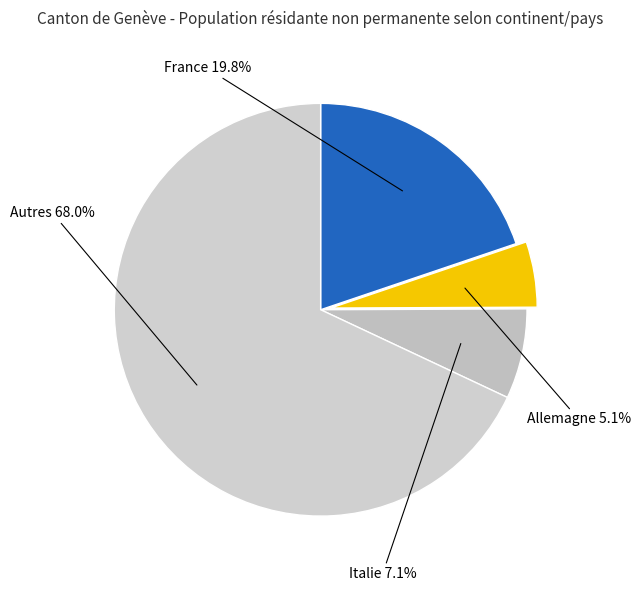

Which category accounts for the majority?

Autres